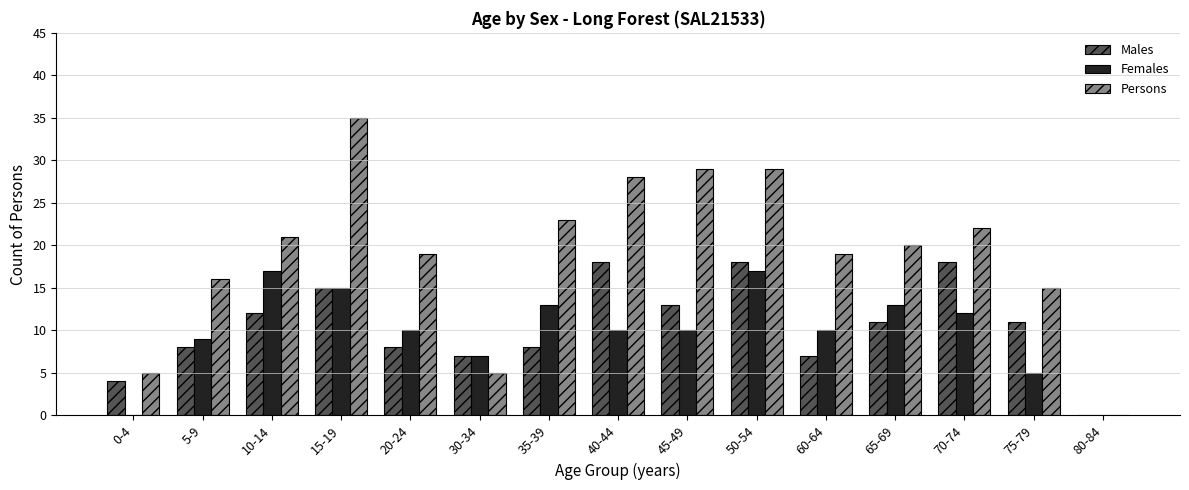

What is the total value across all series at 60-64?

36